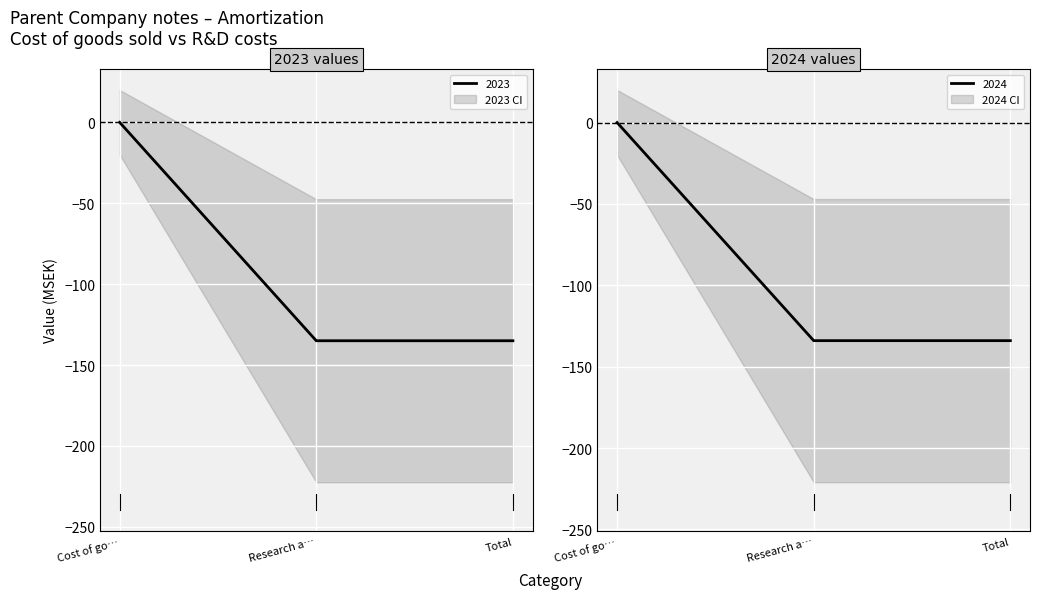

The 2023 series shows -135 at Research a…. True or false?

True